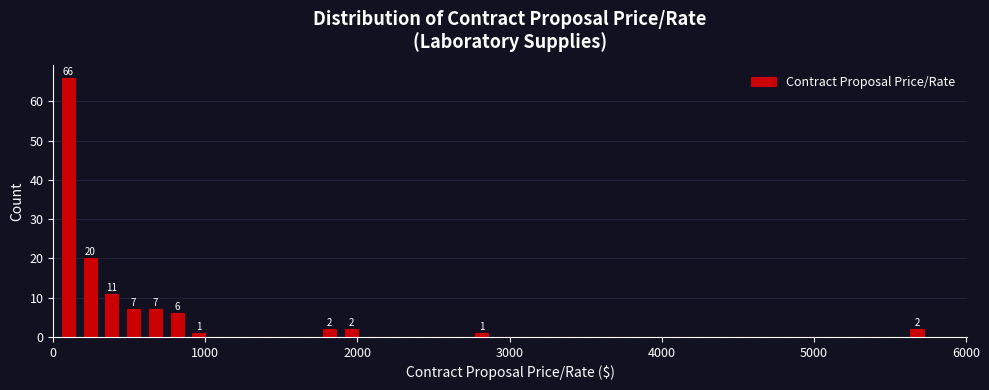

Read against the x-axis, roughly where is the centre of the tallest bar?

100